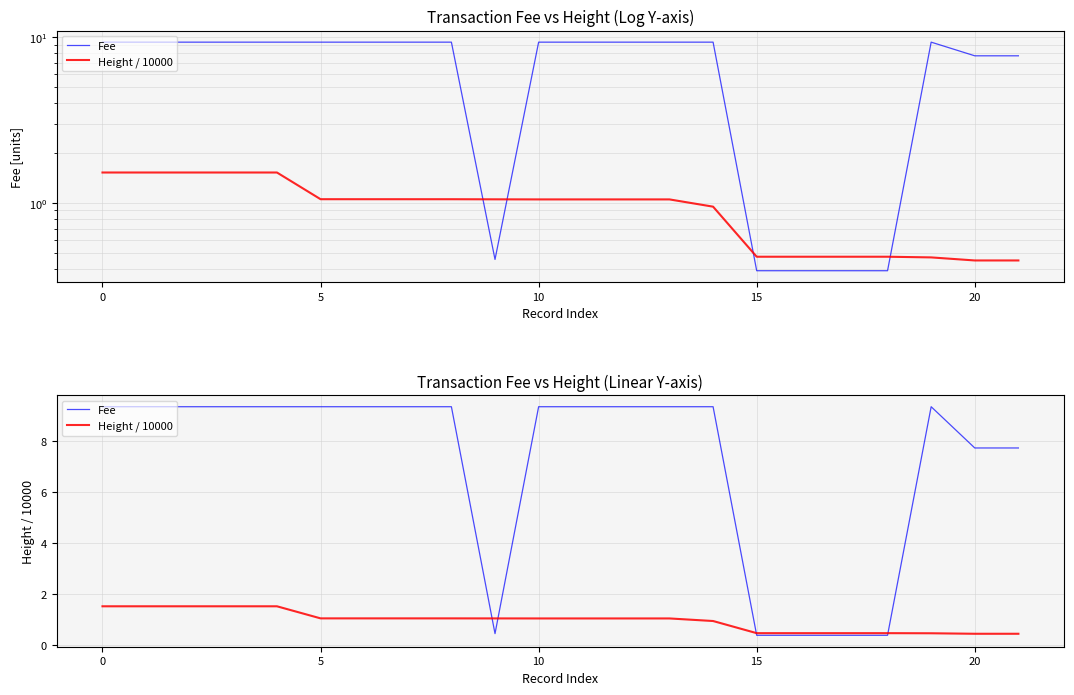

In Fee, how many points are higher than both neighbors (excluding endpoints)?

1